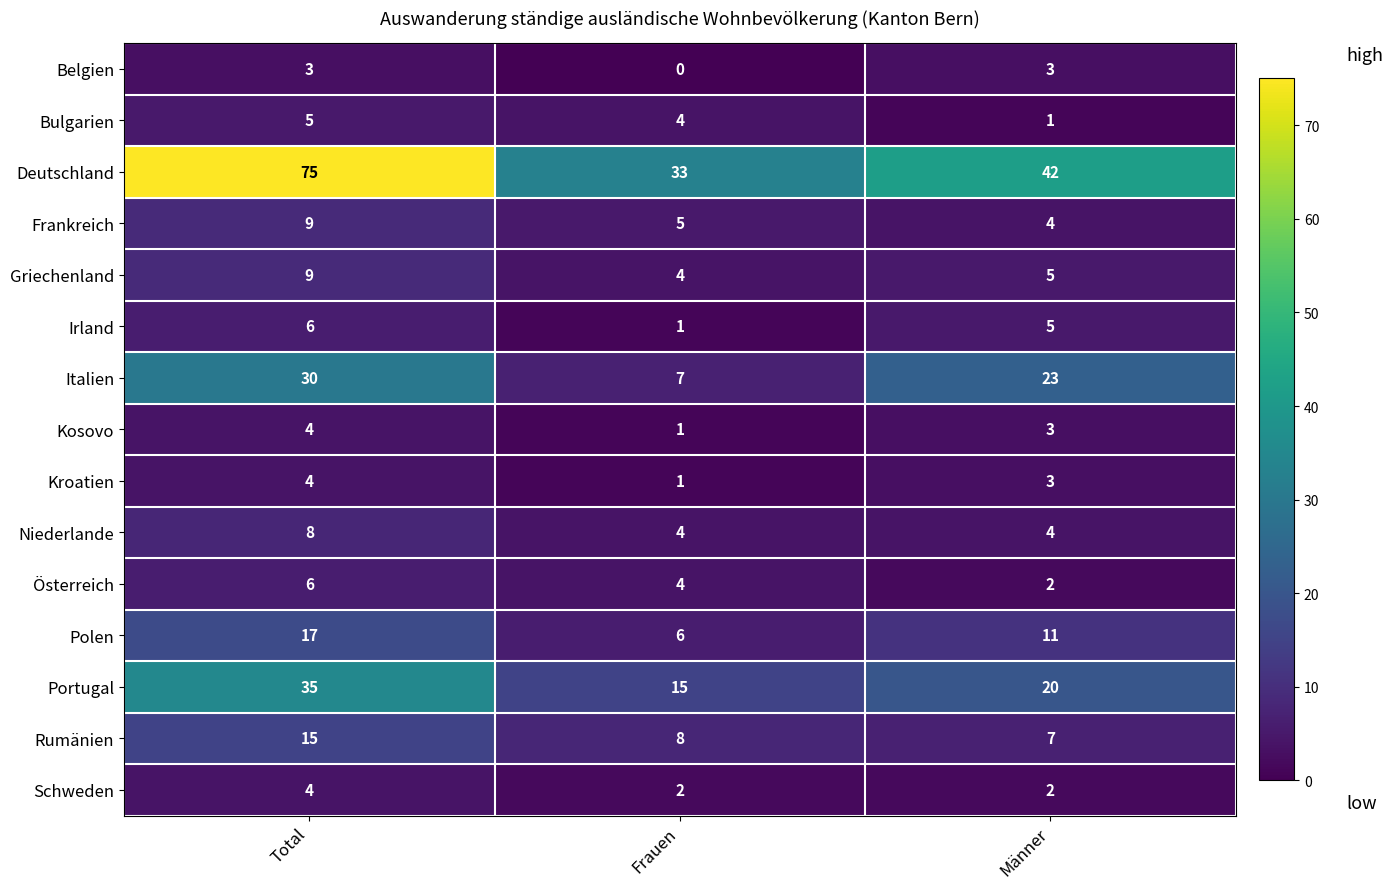

List the labels in order of Italien value, largest first.

Total, Männer, Frauen